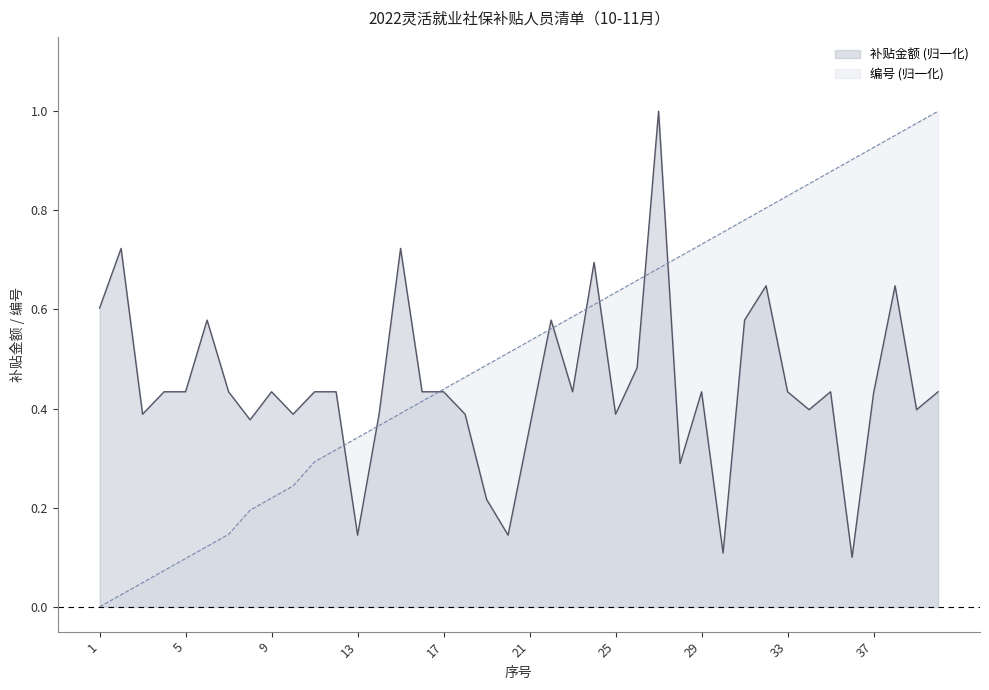

Reading right to left, list all the values displayed in this chart.

编号: 1.0	1.0	1.0	0.9	0.9	0.9	0.9	0.8	0.8	0.8	0.8	0.7	0.7	0.7	0.7	0.6	0.6	0.6	0.6	0.5	0.5	0.5	0.5	0.4	0.4	0.4	0.4	0.3	0.3	0.3	0.2	0.2	0.2	0.1	0.1	0.1	0.1	0.0	0.0	0.0
补贴金额: 0.4	0.4	0.6	0.4	0.1	0.4	0.4	0.4	0.6	0.6	0.1	0.4	0.3	1.0	0.5	0.4	0.7	0.4	0.6	0.4	0.1	0.2	0.4	0.4	0.4	0.7	0.4	0.1	0.4	0.4	0.4	0.4	0.4	0.4	0.6	0.4	0.4	0.4	0.7	0.6